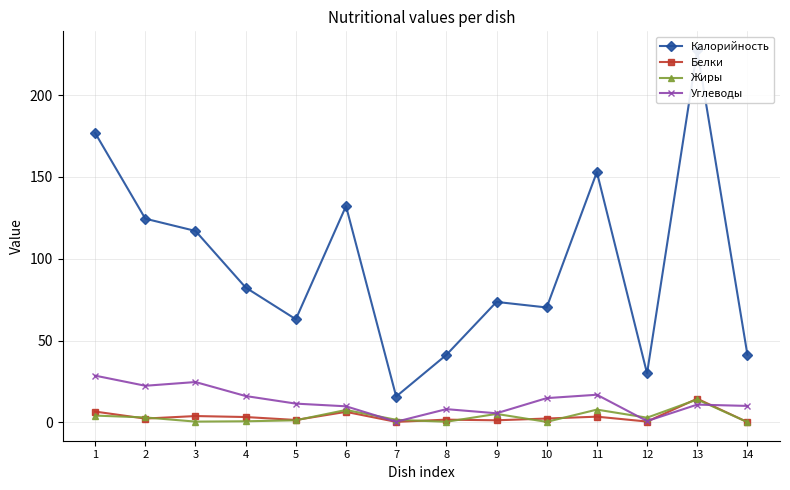

Reading left to right, extract all data points from this chart.

Калорийность: 1=176.9	2=124.5	3=117.0	4=82.4	5=63.0	6=132.2	7=15.8	8=41.2	9=73.6	10=70.2	11=153.0	12=29.9	13=227.7	14=41.4
Белки: 1=6.5	2=2.2	3=3.8	4=3.2	5=1.4	6=6.4	7=0.2	8=1.6	9=1.2	10=2.3	11=3.4	12=0.4	13=14.4	14=0.1
Жиры: 1=4.1	2=2.9	3=0.4	4=0.6	5=1.2	6=7.5	7=1.5	8=0.3	9=5.1	10=0.2	11=7.7	12=2.8	13=13.9	14=0.1
Углеводы: 1=28.5	2=22.3	3=24.6	4=16.0	5=11.4	6=9.8	7=0.3	8=8.0	9=5.5	10=14.8	11=16.8	12=0.7	13=10.8	14=10.0